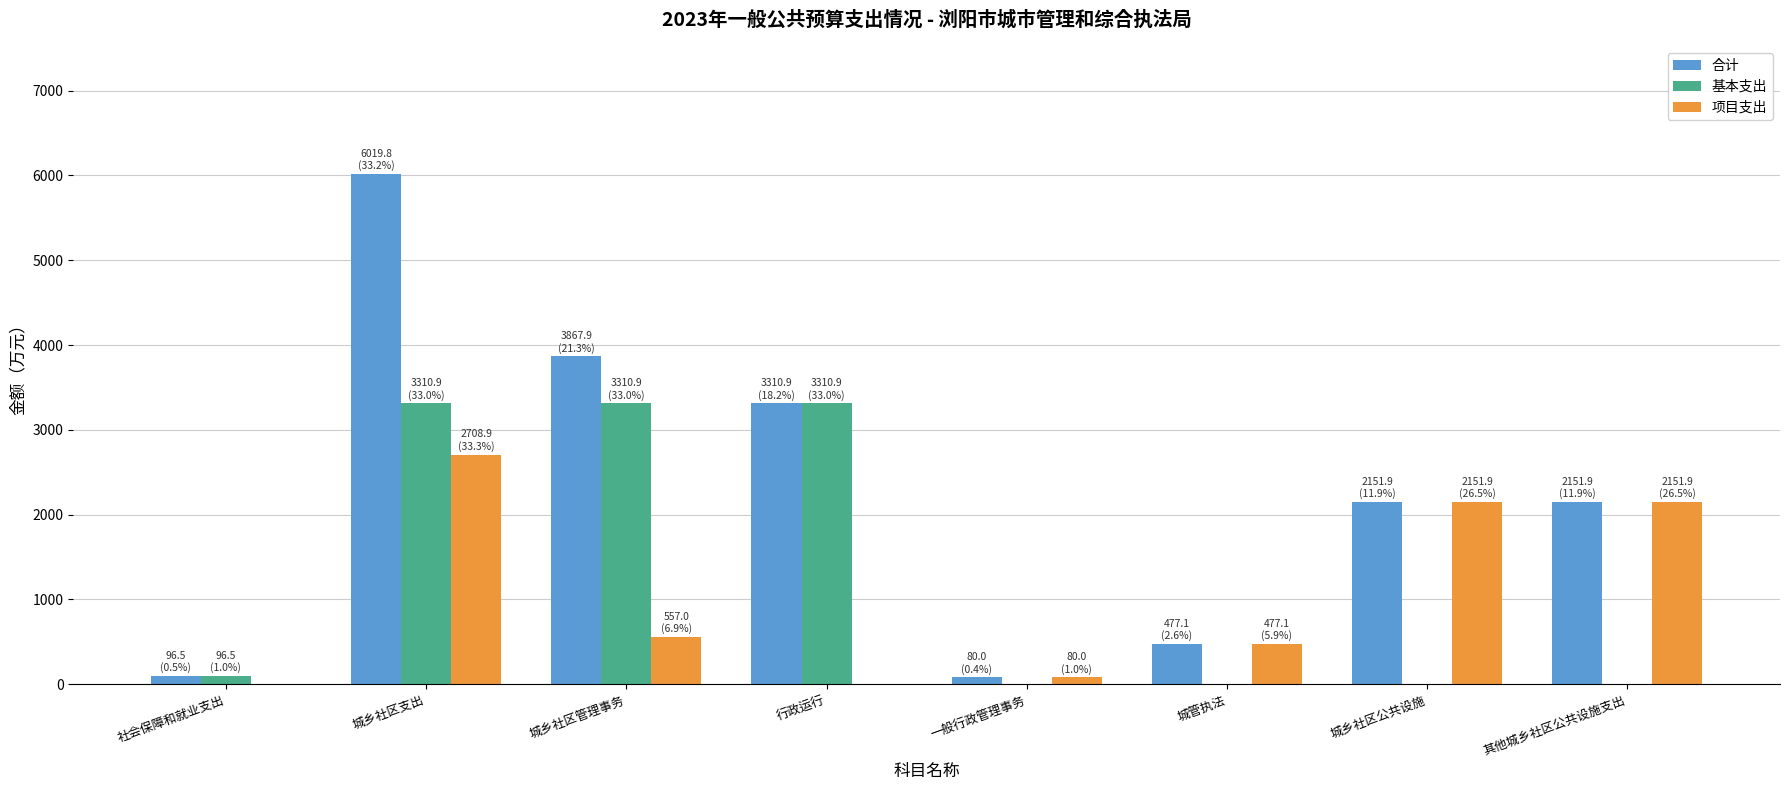

Which category has the highest value across all series?

城乡社区支出